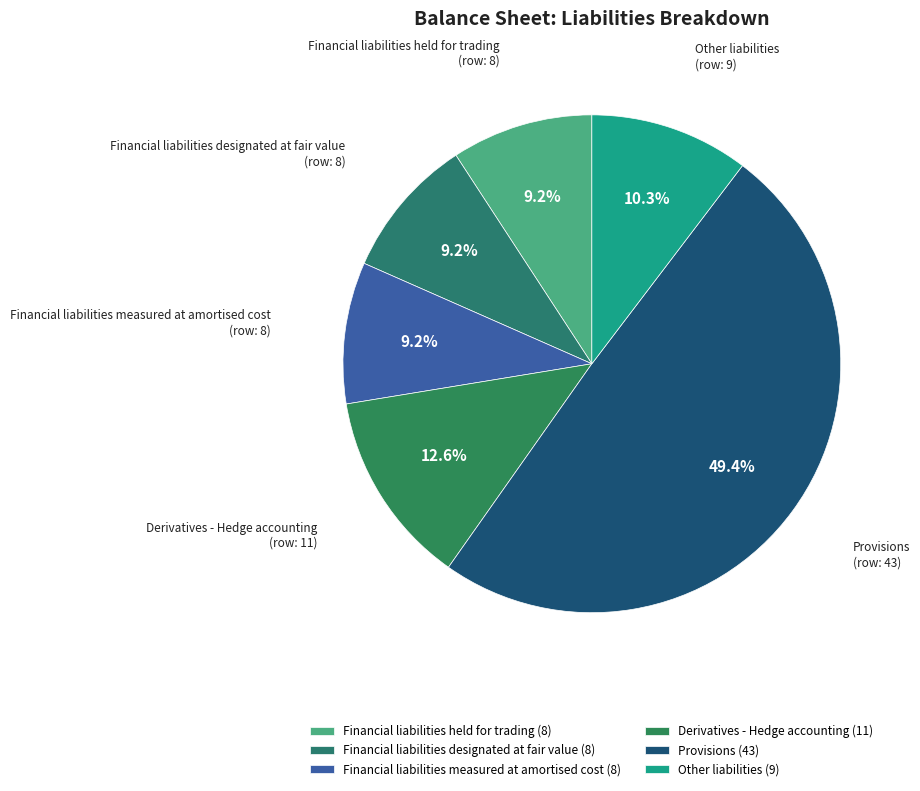

To the nearest percent, what portion does Provisions represent?

49%